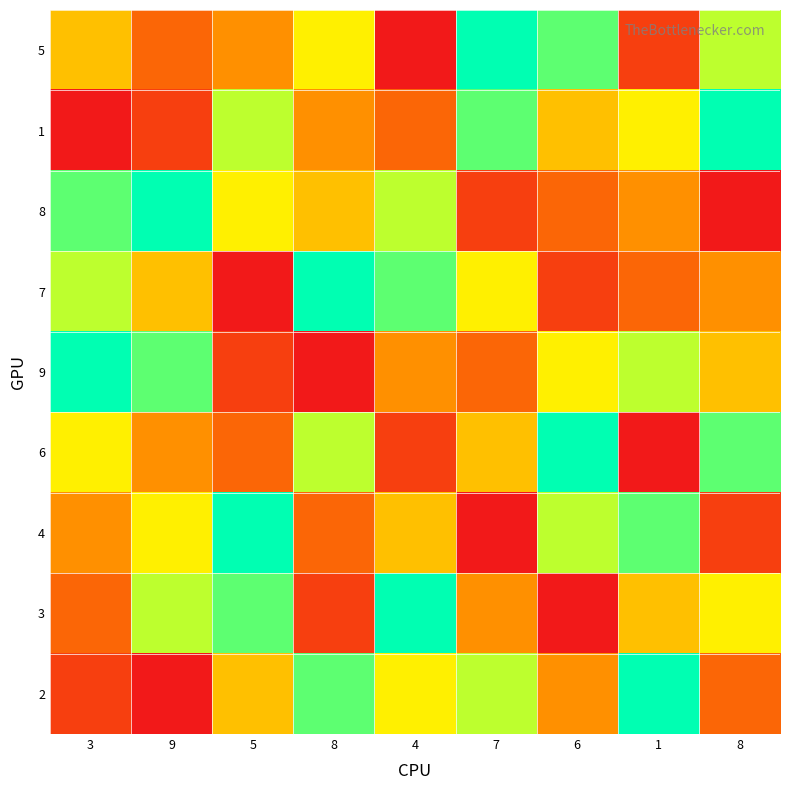

At how many categories does at least one series exceed 1?

9